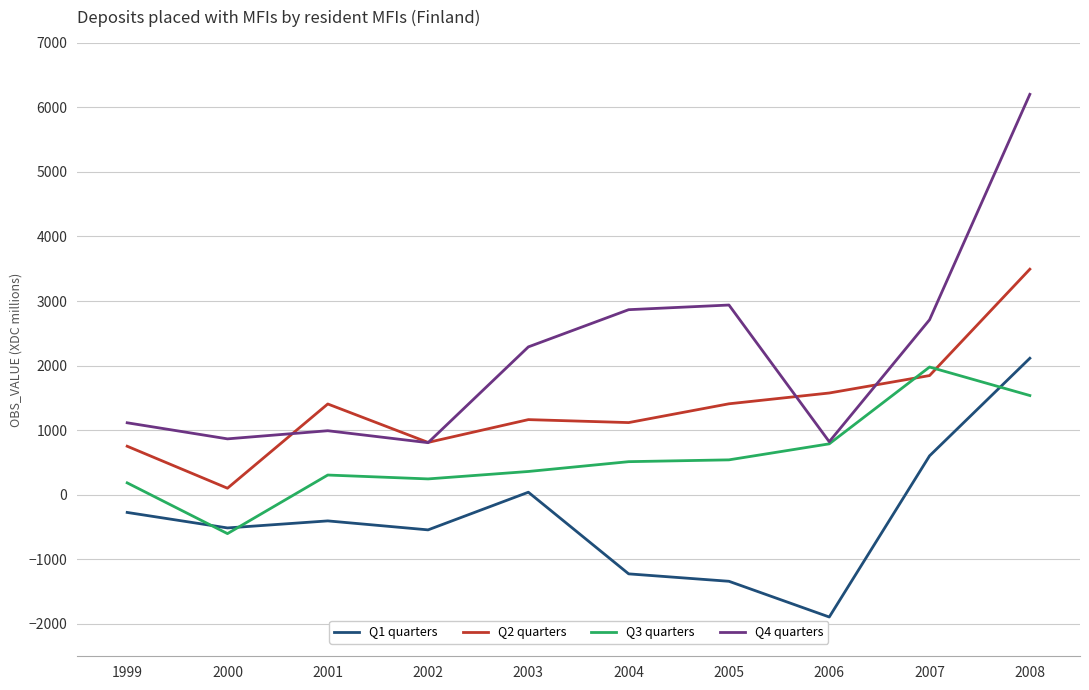

How many values in the Q3 quarters series are below 513?

5